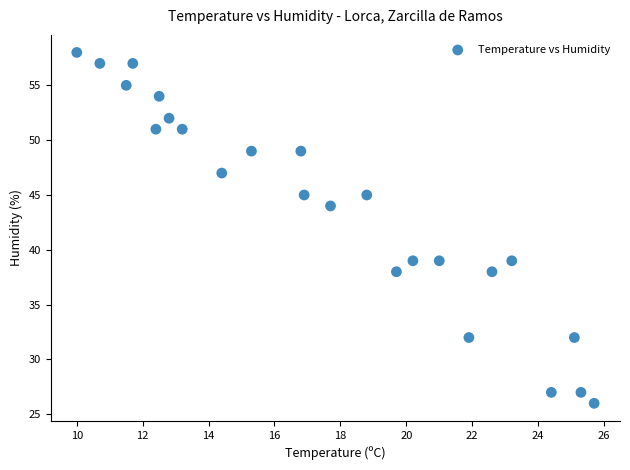

What Y value in the scatter plot is closest to 42?

44